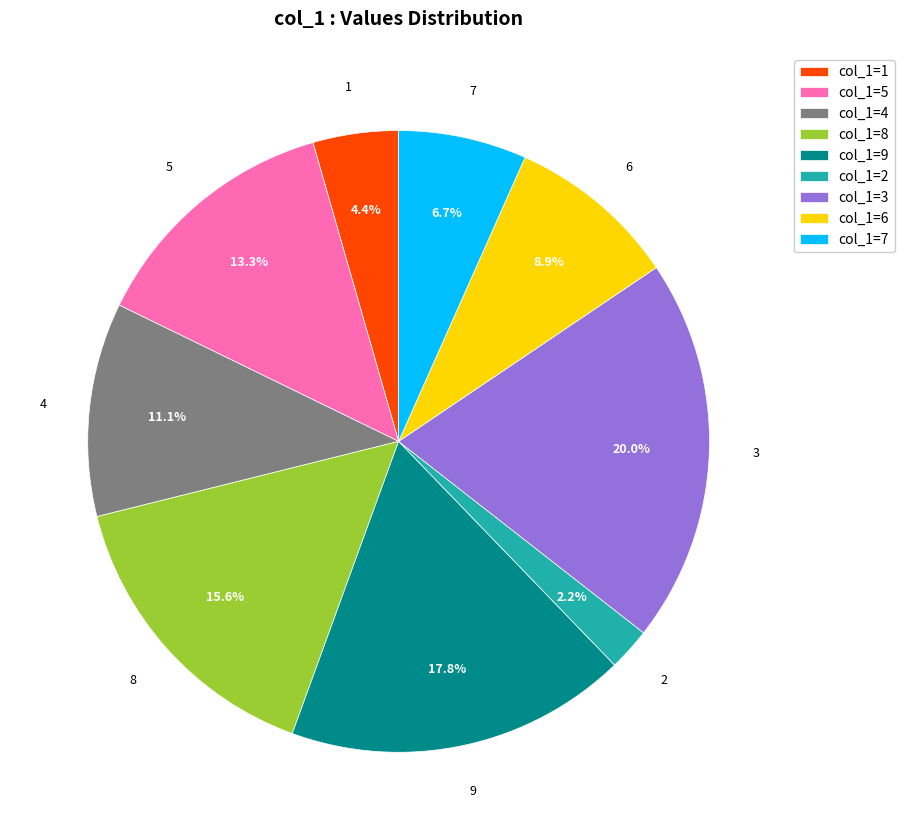

Rank the categories by value from highest to lowest.

col_1=3, col_1=9, col_1=8, col_1=5, col_1=4, col_1=6, col_1=7, col_1=1, col_1=2